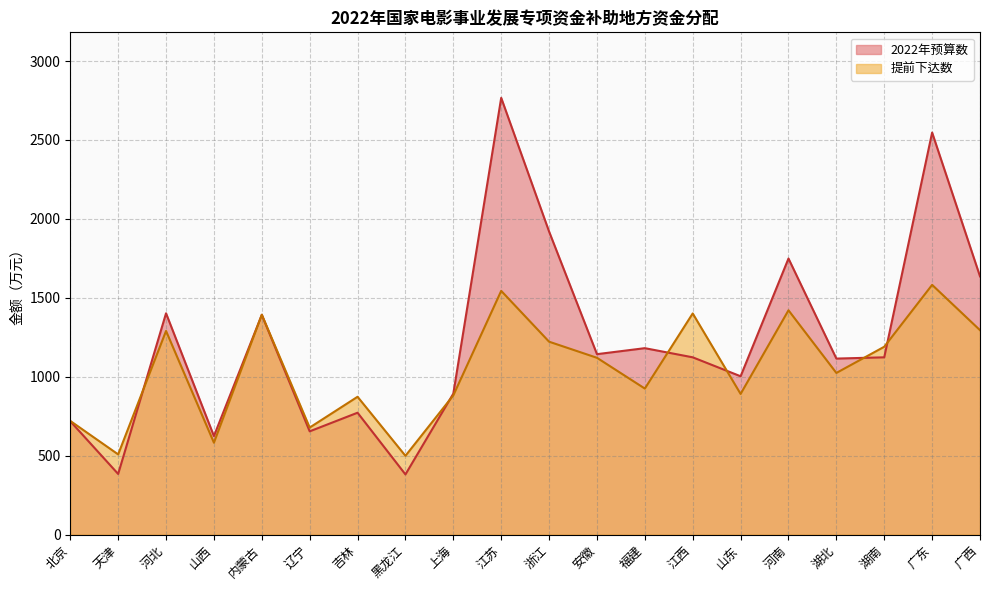

What is the maximum value shown in the chart?

2767